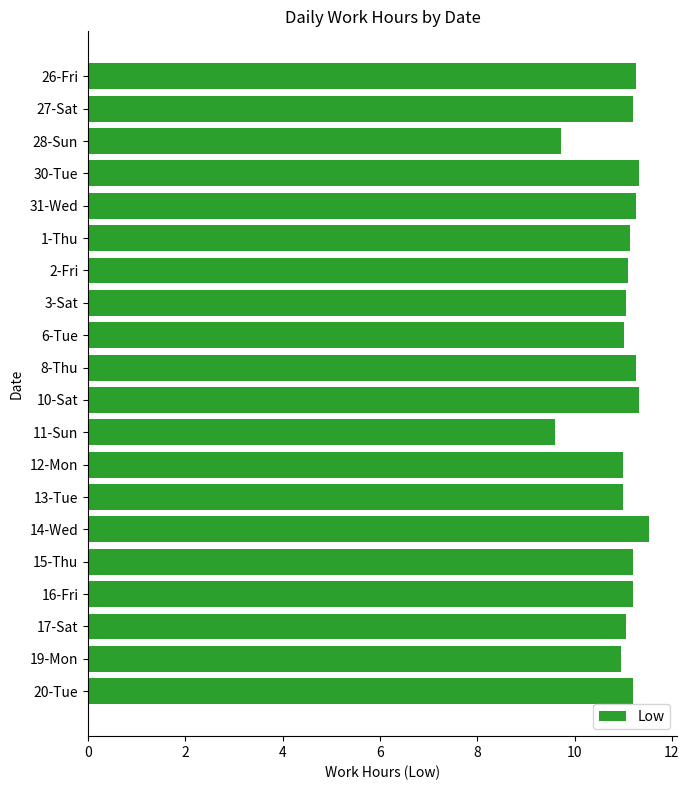

Is it true that the value at 16-Fri is 11.2?

True